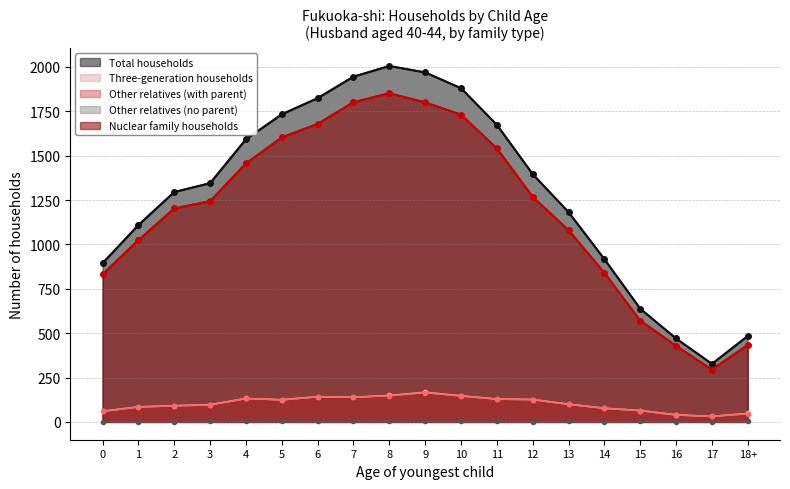

True or false: Other relatives (no parent) and Other relatives (with parent) intersect in this chart.

False